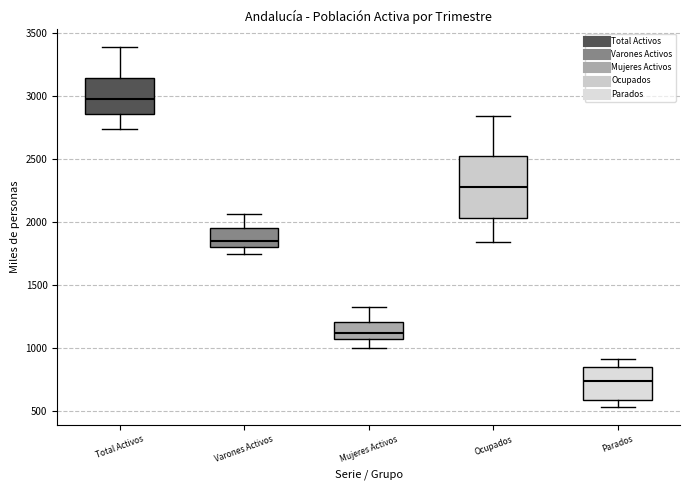

Reading left to right, read every box against the y-axis: the position of its median line, the range the box covers, and the ends of its whiskers. The values are not printed on the chart, so give them approximately, as read against the axis.

Total Activos: median 3000, box 2850 to 3150, whiskers 2750 to 3400
Varones Activos: median 1850, box 1800 to 1950, whiskers 1750 to 2050
Mujeres Activos: median 1100, box 1050 to 1200, whiskers 1000 to 1300
Ocupados: median 2300, box 2050 to 2550, whiskers 1850 to 2850
Parados: median 750, box 600 to 850, whiskers 550 to 900